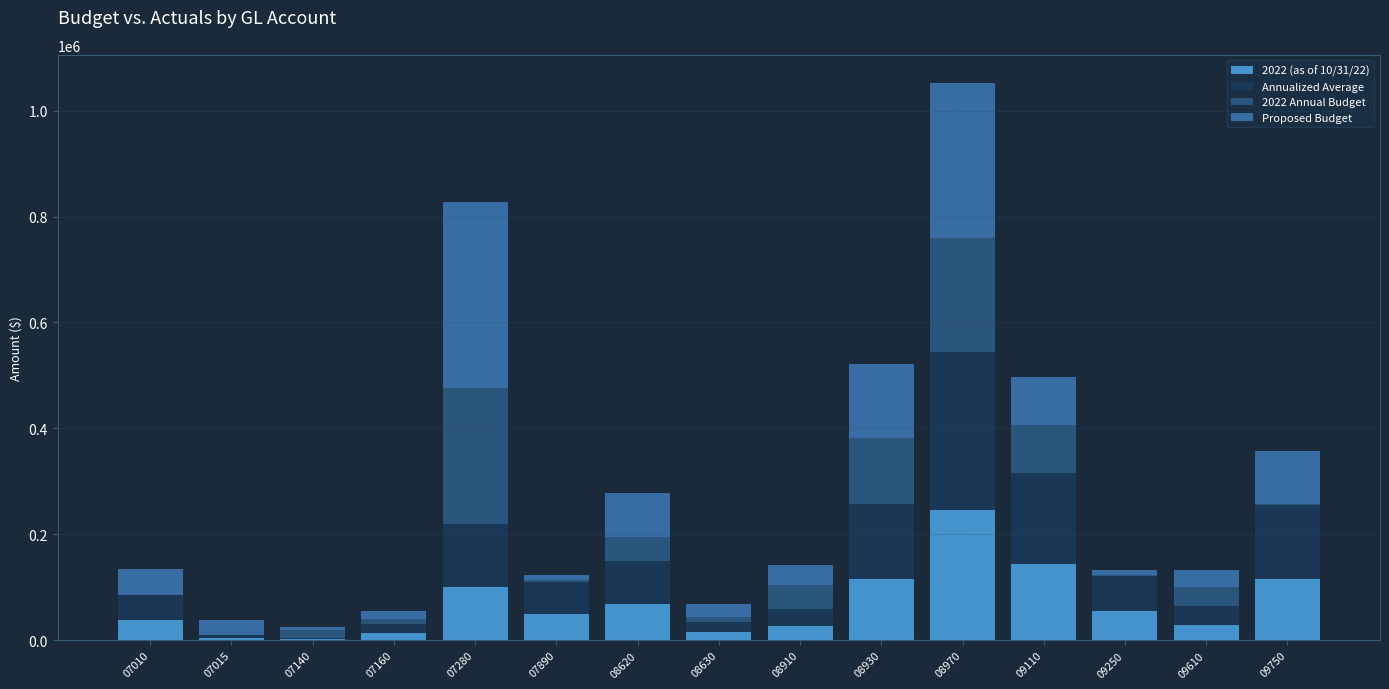

How many values in the 2022 (as of 10/31/22) series exceed 50007?

8